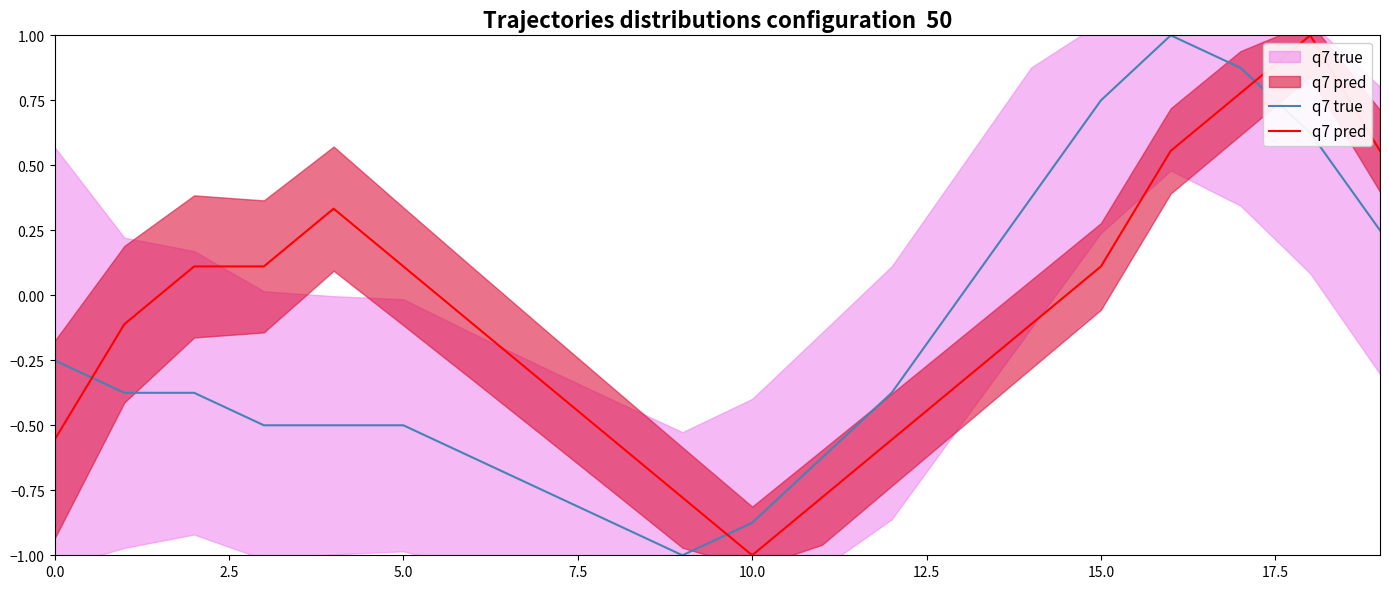

What is the minimum value for q7 pred?

-1.0